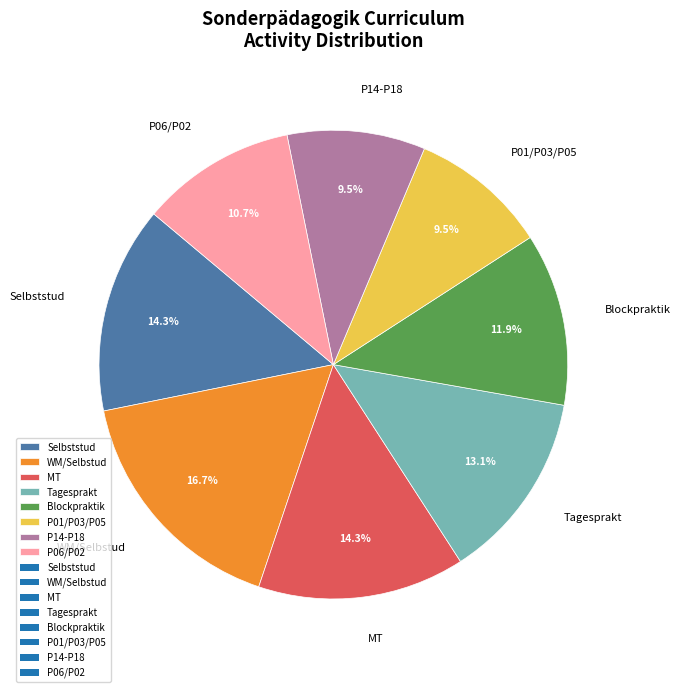

Which category has the biggest portion of the pie?

WM/Selbstud